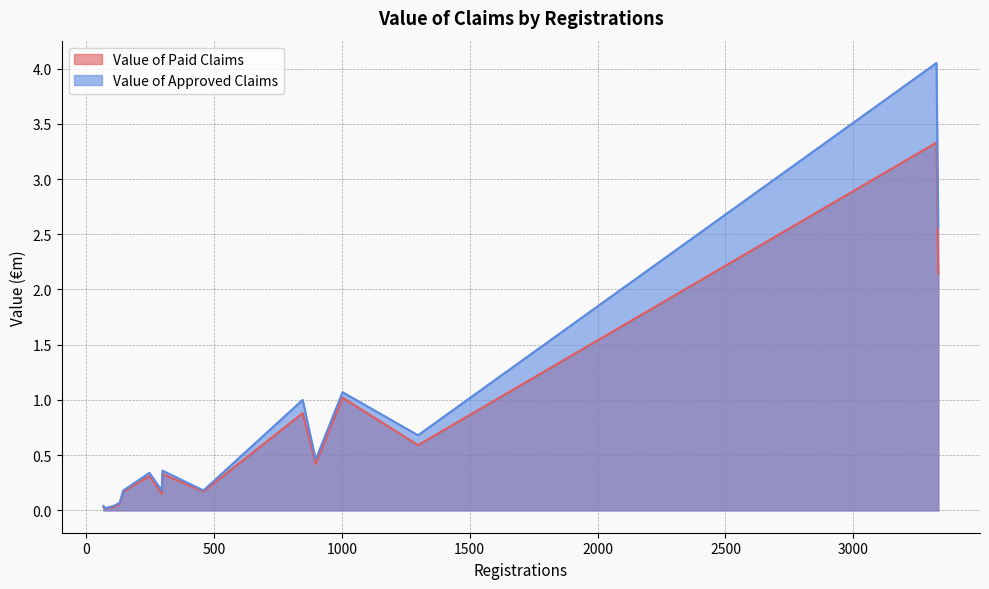

What is the highest value of the Value of Paid Claims series?

3.3